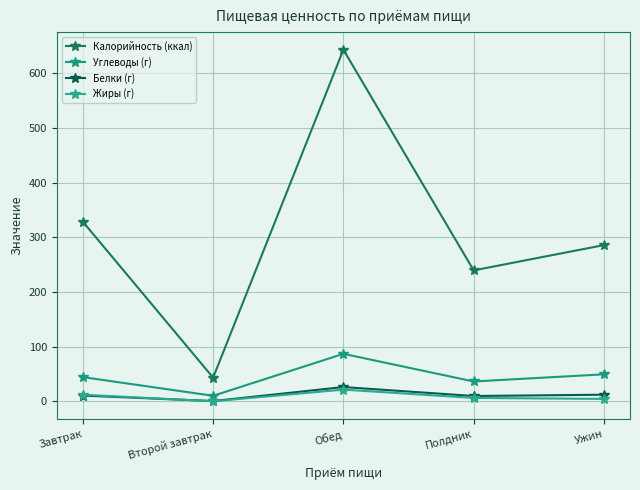

List the labels in order of Жиры (г) value, largest first.

Обед, Завтрак, Полдник, Ужин, Второй завтрак